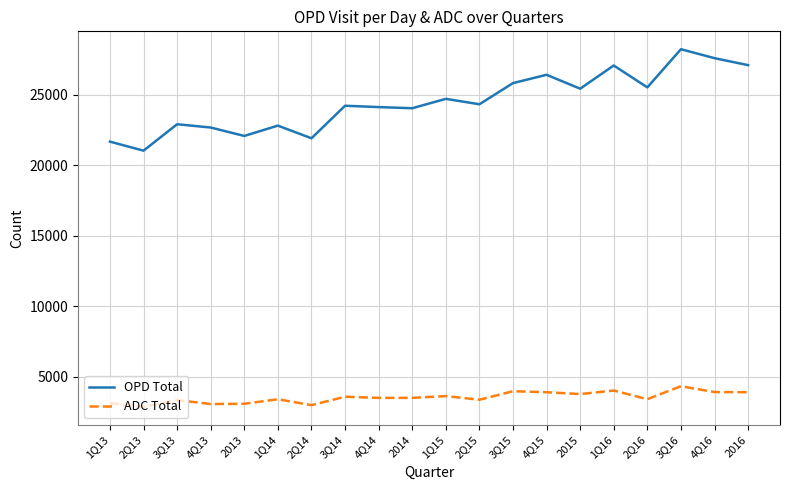

Is it true that ADC Total equals 936.9 at 1Q13?

False